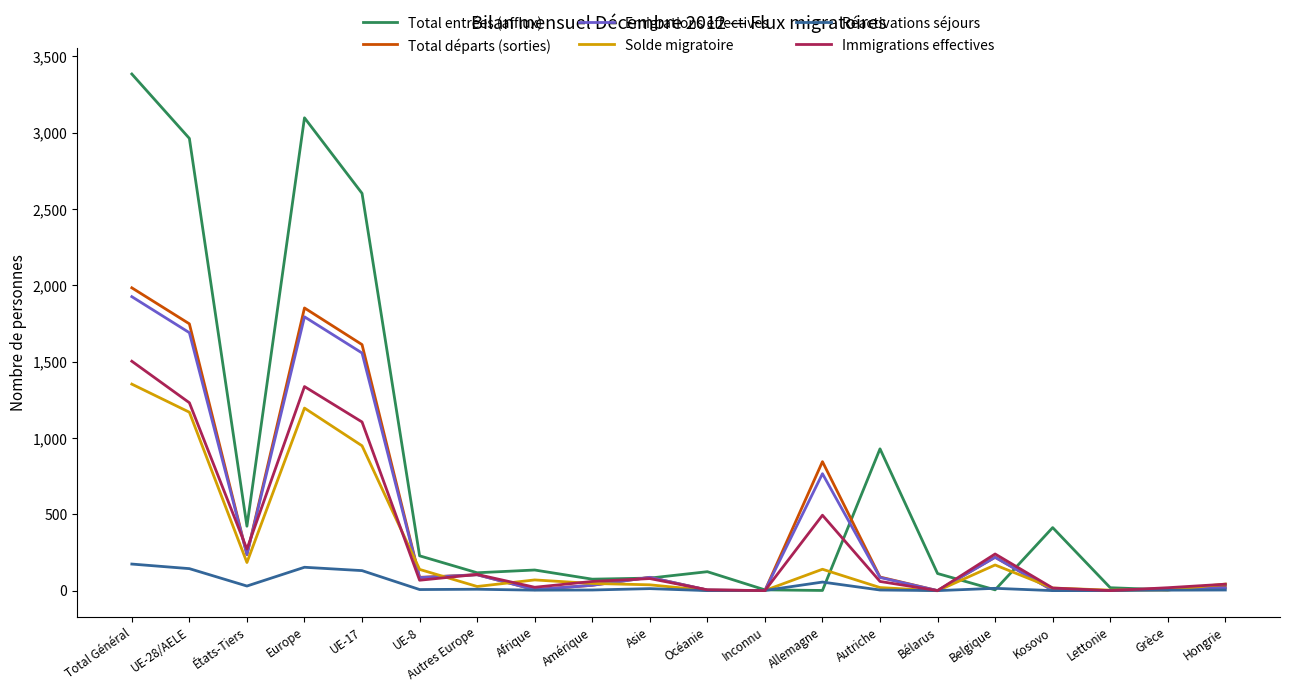

What is the sum of all Total départs (sorties) values?

8945